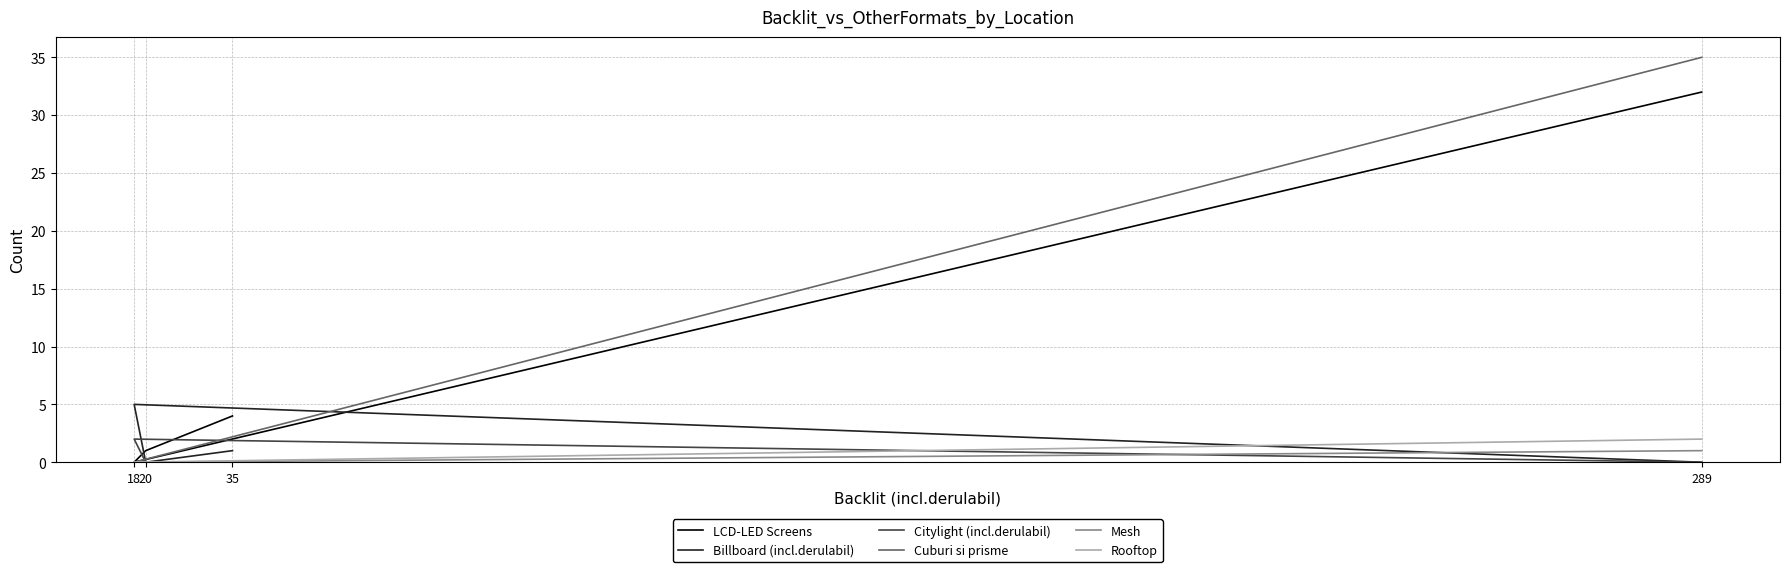

Between 289 and 20, which series saw the biggest shift?

Cuburi si prisme